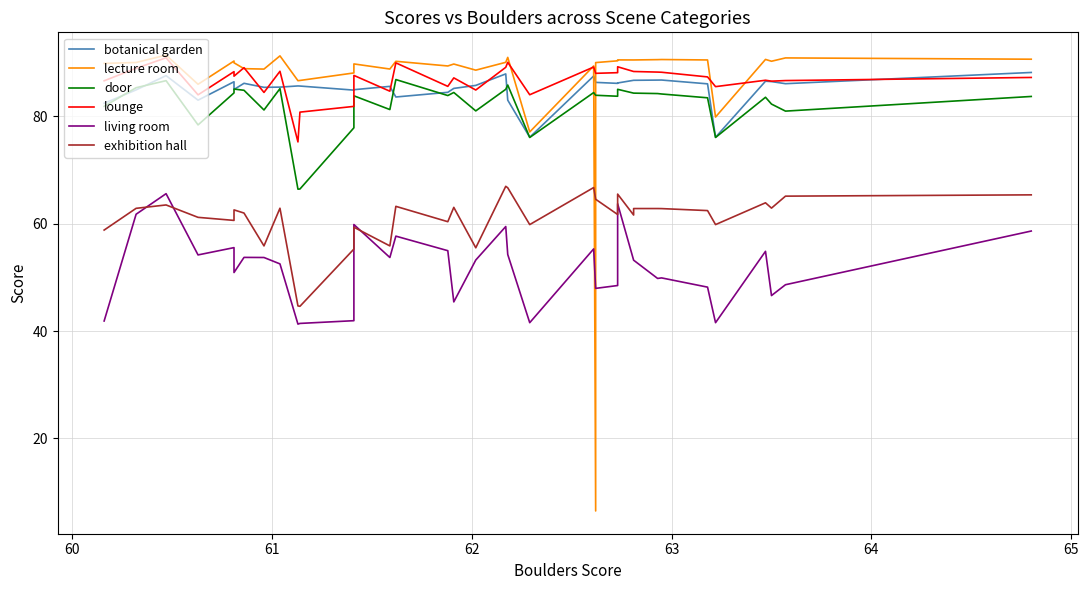

Count the number of categories in the chart.

37